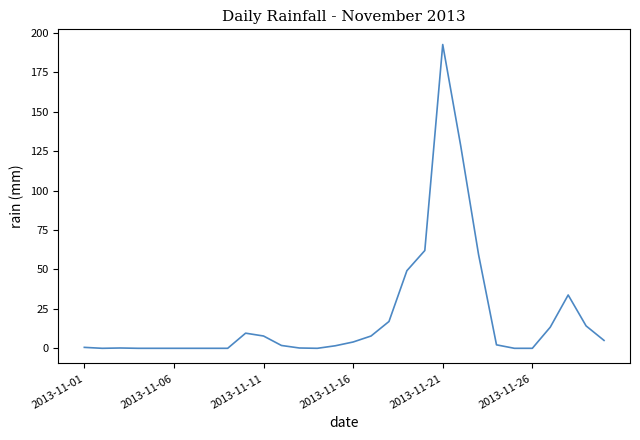

What is the greatest value displayed?

192.6